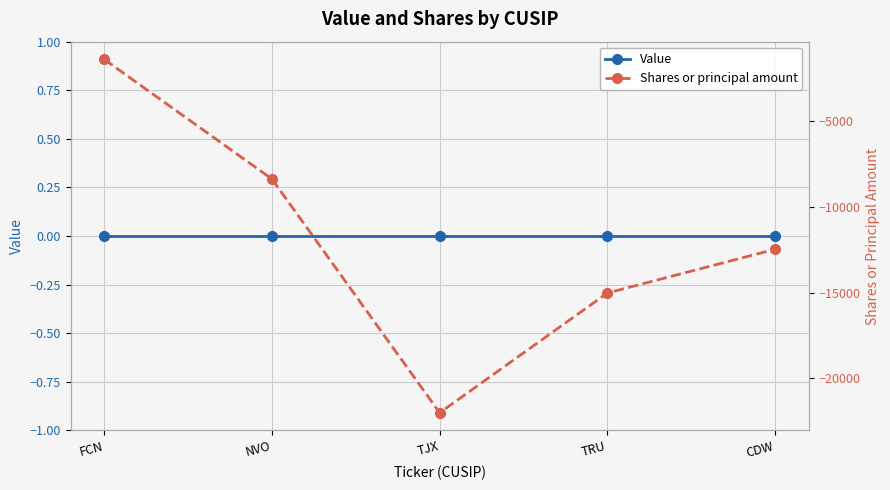

What is the total value across all series at NVO?

-8368